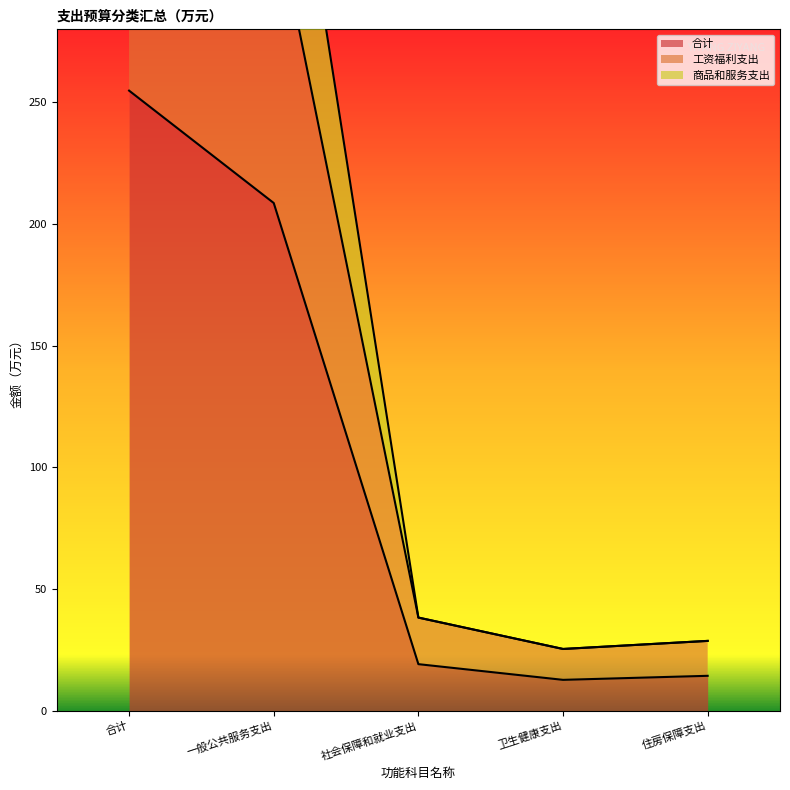

What position from the left is 一般公共服务支出?

2